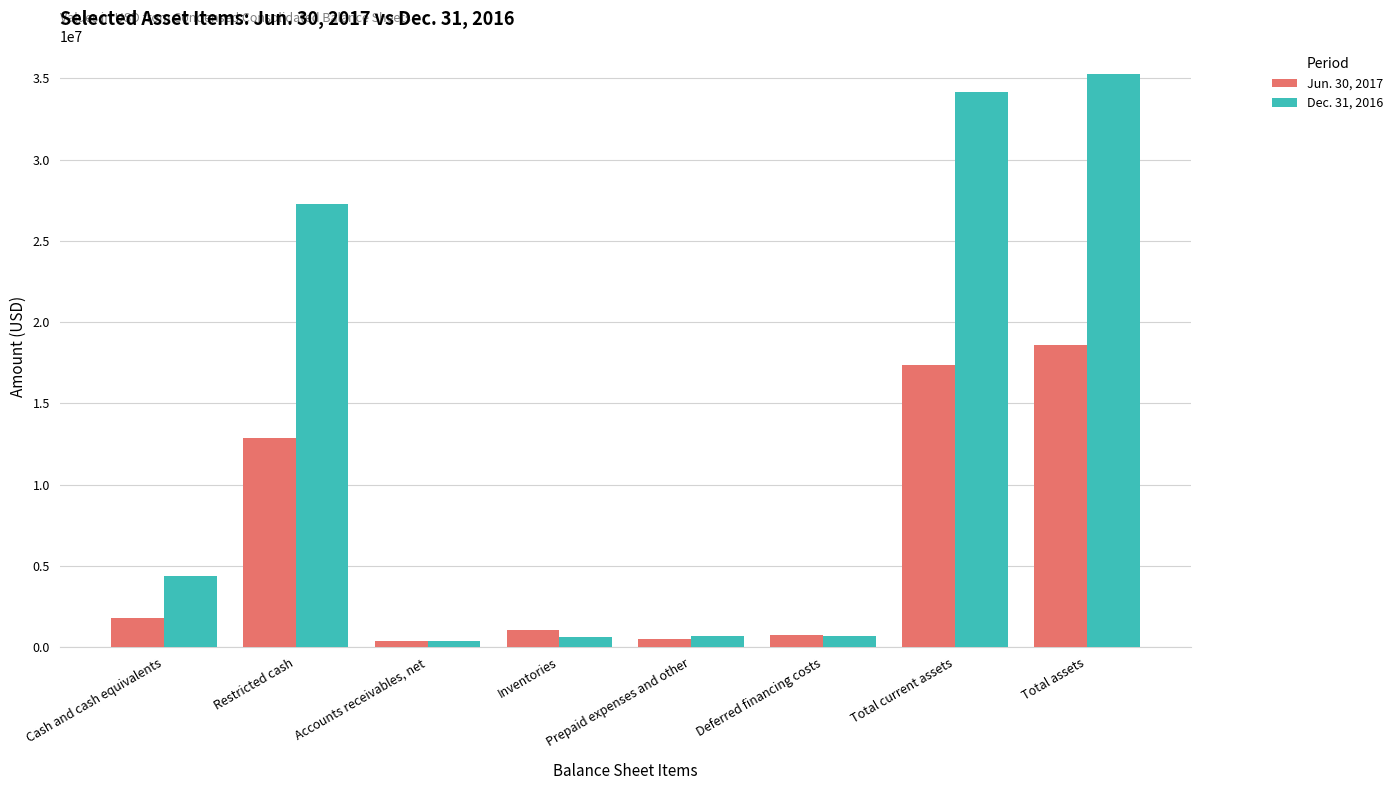

Which series changed the most between Cash and cash equivalents and Restricted cash?

Dec. 31, 2016